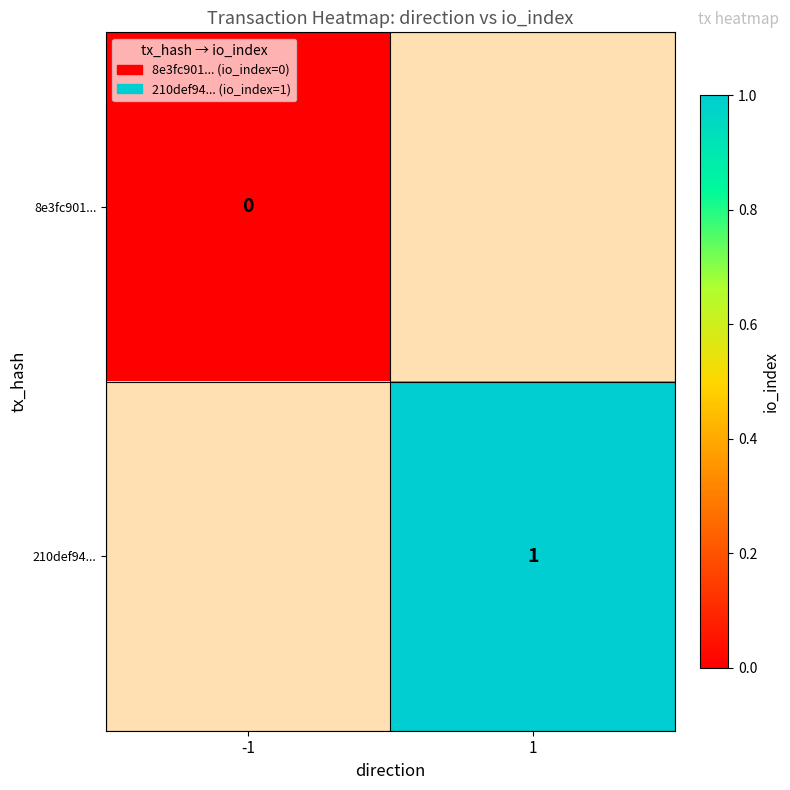

Is it true that 210def94... equals 0 at 1?

False